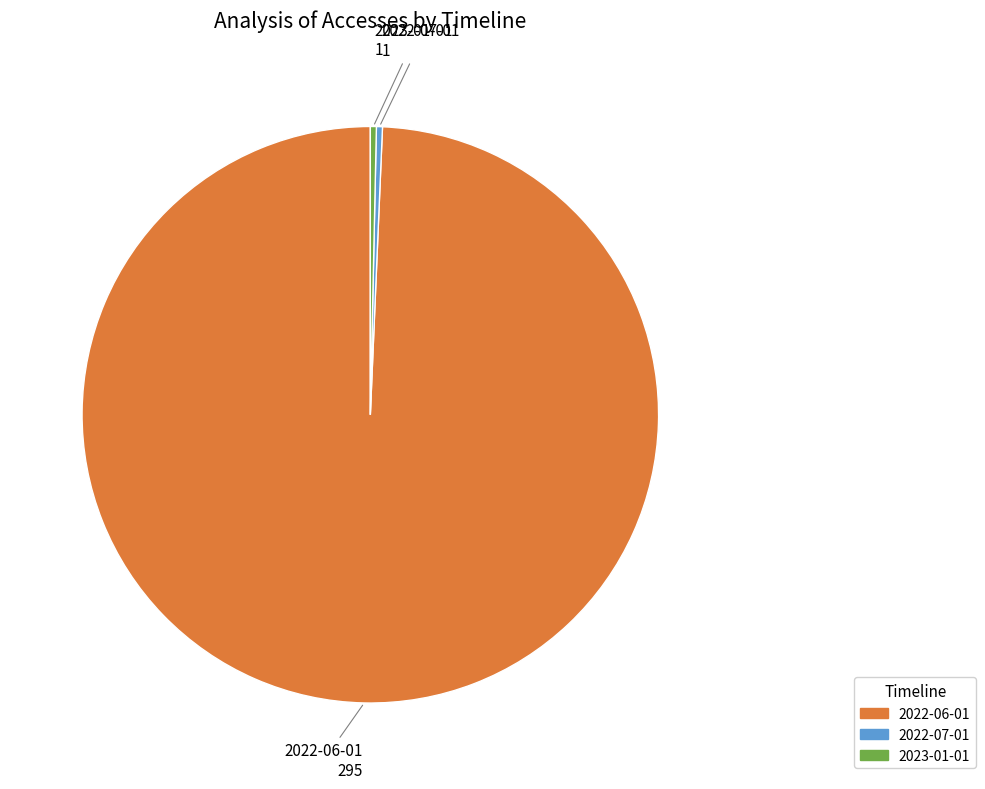

Is it true that 2022-06-01 is 99% of the pie?

True